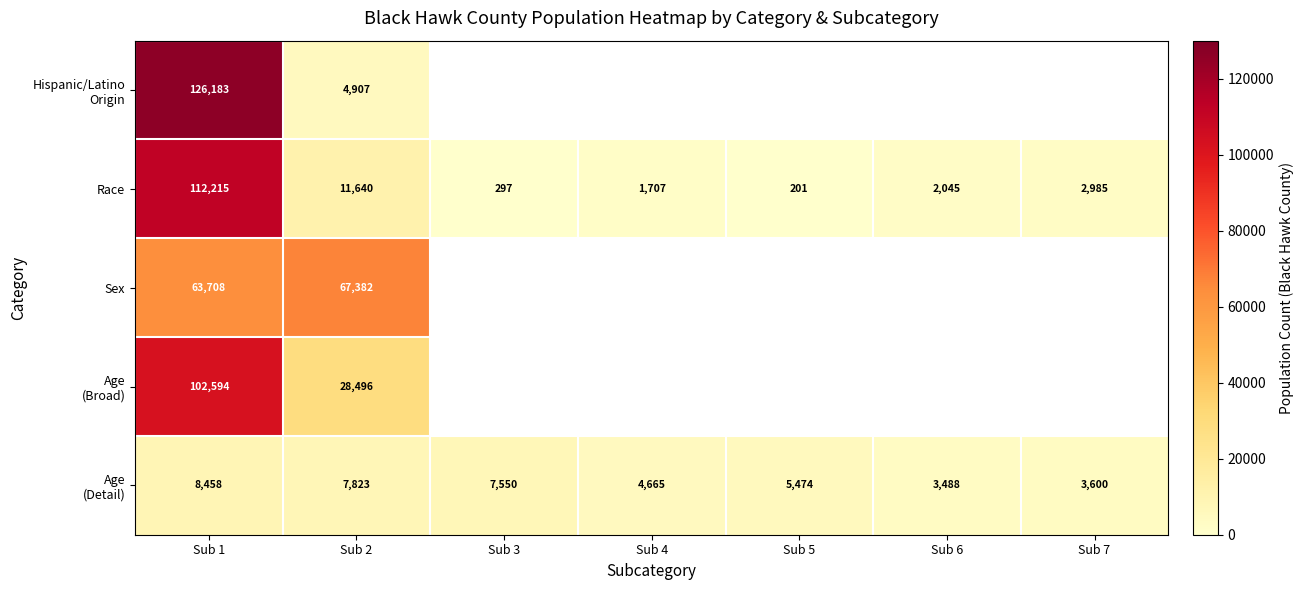

The Sex series shows 67382 at Sub 2. True or false?

True